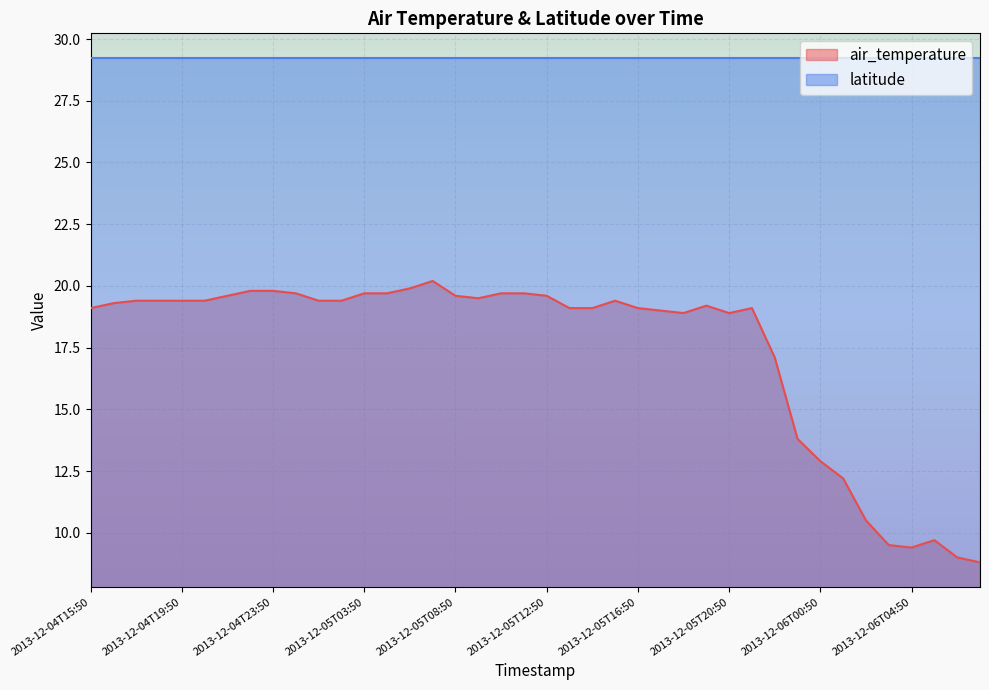

Reading left to right, what are all the values shown in this chart?

2013-12-04T15:50=19.1	2013-12-04T16:50=19.3	2013-12-04T17:50=19.4	2013-12-04T18:50=19.4	2013-12-04T19:50=19.4	2013-12-04T20:50=19.4	2013-12-04T21:50=19.6	2013-12-04T22:50=19.8	2013-12-04T23:50=19.8	2013-12-05T00:50=19.7	2013-12-05T01:50=19.4	2013-12-05T02:50=19.4	2013-12-05T03:50=19.7	2013-12-05T04:50=19.7	2013-12-05T05:50=19.9	2013-12-05T06:50=20.2	2013-12-05T08:50=19.6	2013-12-05T09:50=19.5	2013-12-05T10:50=19.7	2013-12-05T11:50=19.7	2013-12-05T12:50=19.6	2013-12-05T13:50=19.1	2013-12-05T14:50=19.1	2013-12-05T15:50=19.4	2013-12-05T16:50=19.1	2013-12-05T17:50=19.0	2013-12-05T18:50=18.9	2013-12-05T19:50=19.2	2013-12-05T20:50=18.9	2013-12-05T21:50=19.1	2013-12-05T22:50=17.1	2013-12-05T23:50=13.8	2013-12-06T00:50=12.9	2013-12-06T01:50=12.2	2013-12-06T02:50=10.5	2013-12-06T03:50=9.5	2013-12-06T04:50=9.4	2013-12-06T05:50=9.7	2013-12-06T06:50=9.0	2013-12-06T07:50=8.8